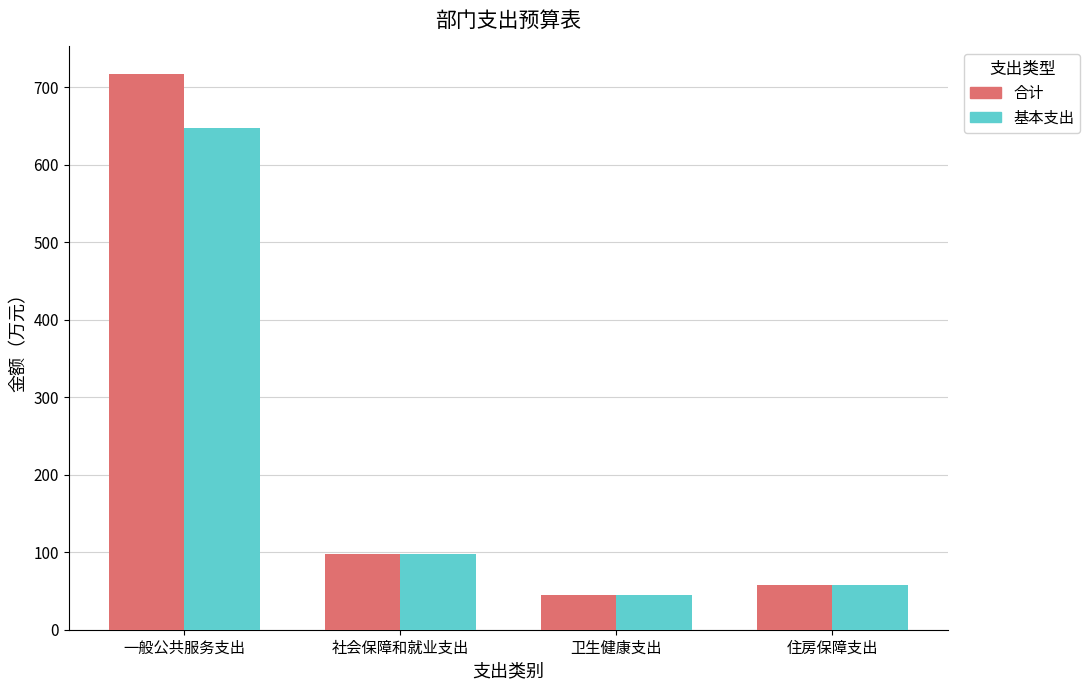

What is the label of the 1st bar from the left?

一般公共服务支出